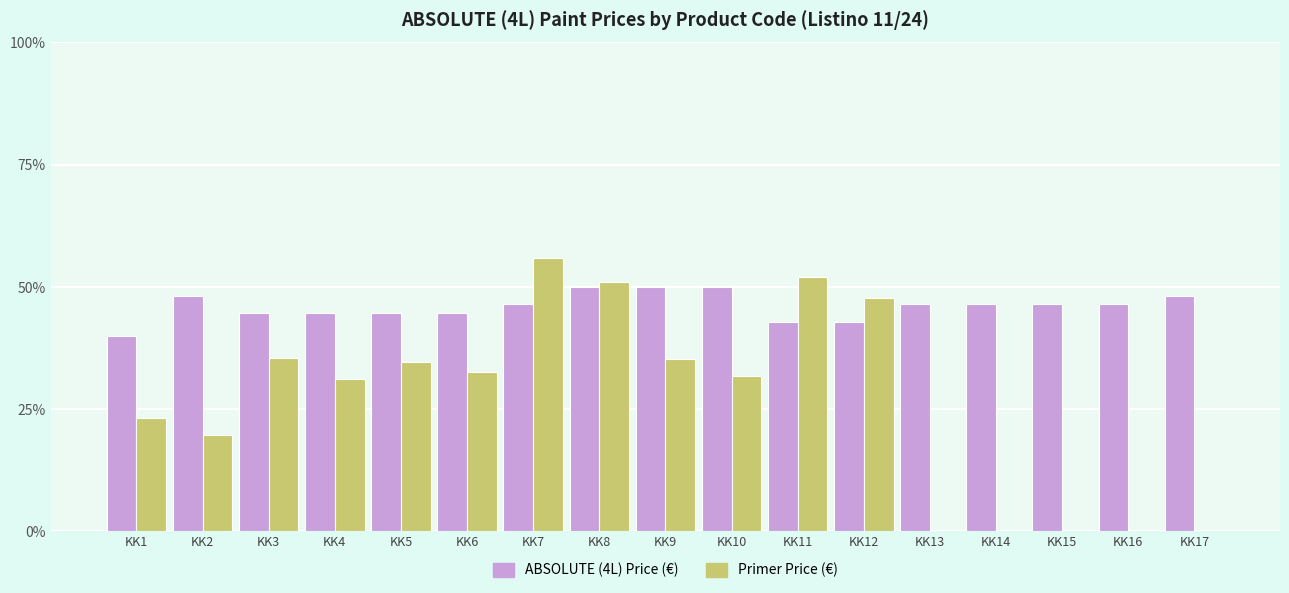

At which label does ABSOLUTE (4L) Price (€) reach its minimum?

KK1